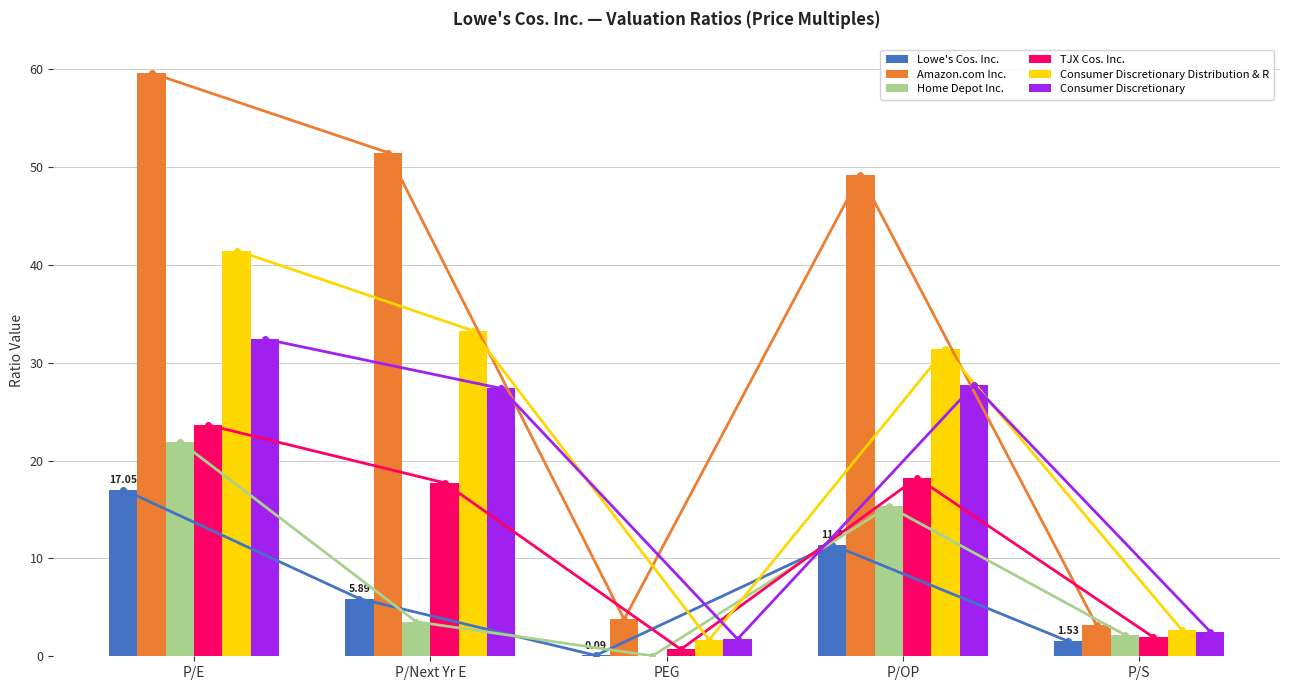

Which series has the largest range (max minus min)?

Amazon.com Inc.